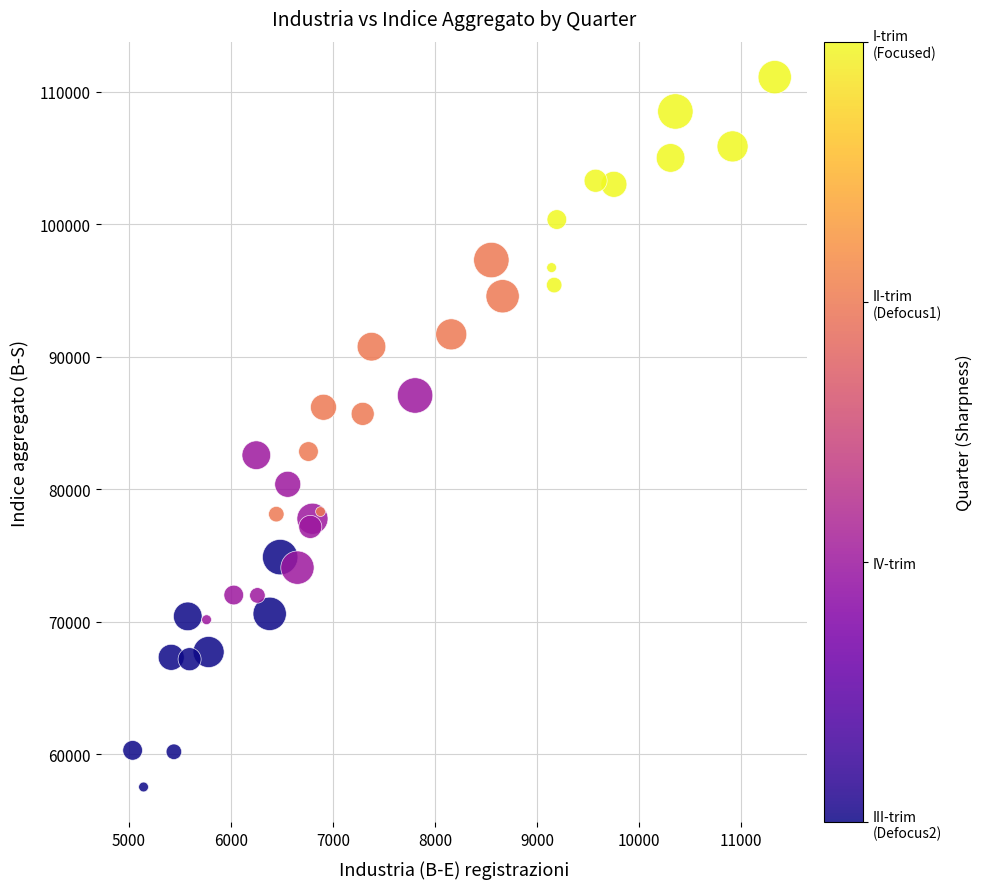

What is the range of X values (max minus min)?

6288